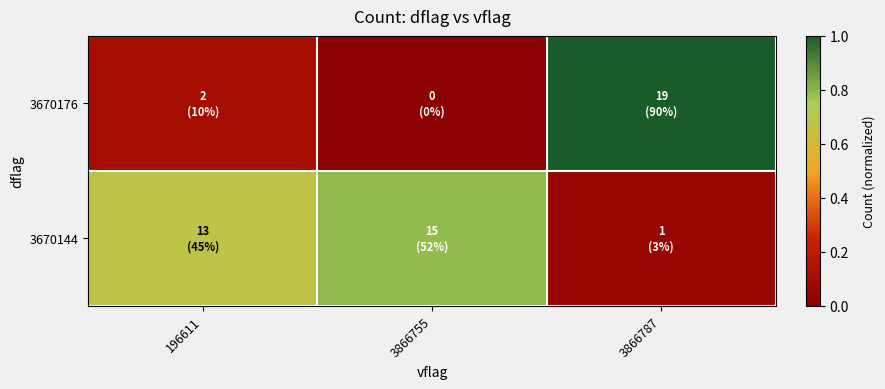

At how many categories does at least one series exceed 0?

3